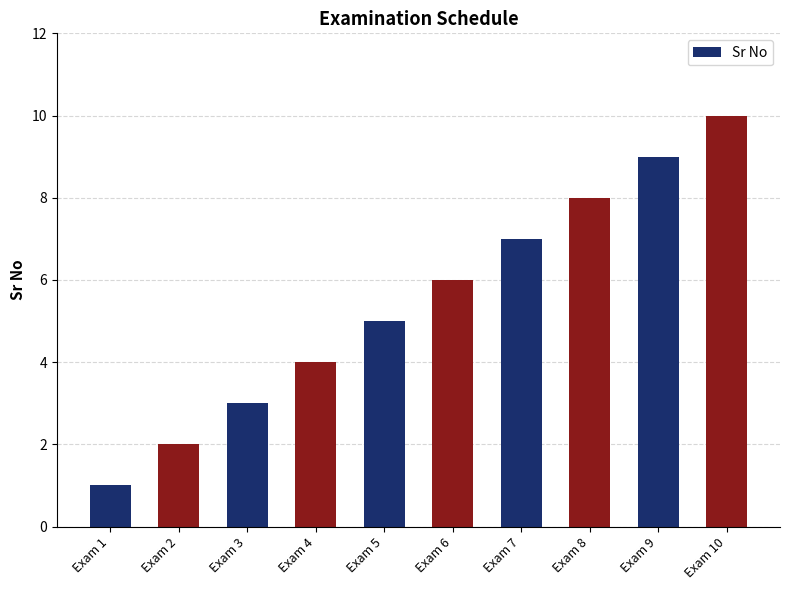

How many values are between 3 and 8?

6